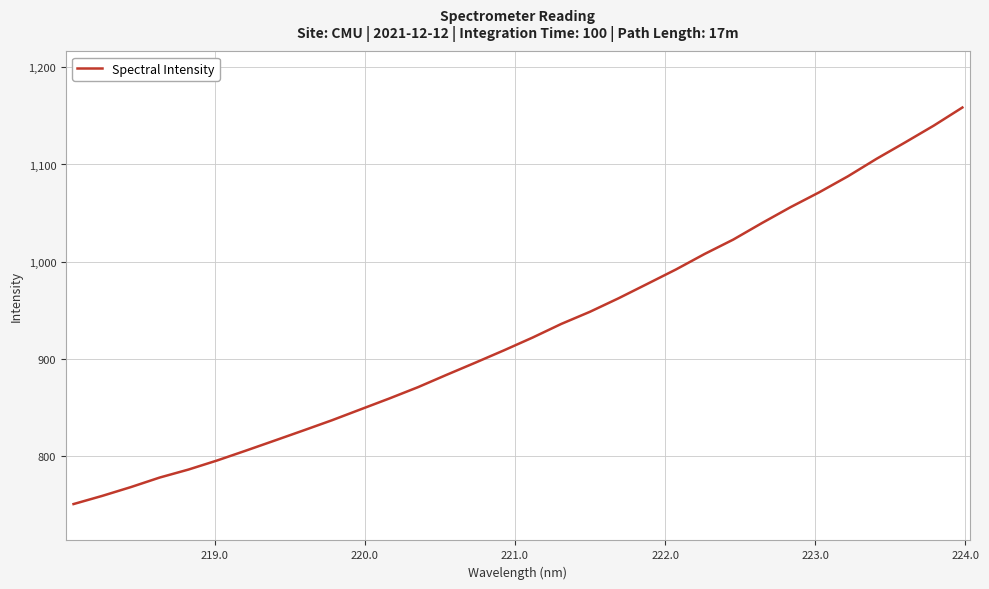

What is the difference between the maximum and minimum values?

408.6